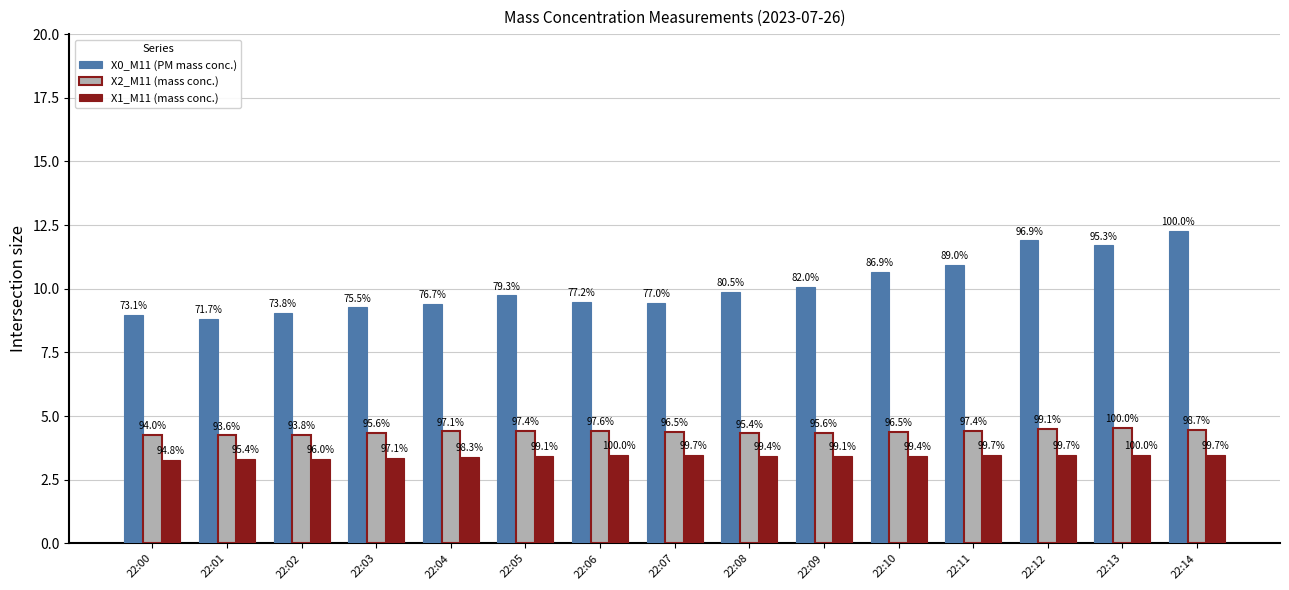

Is the value of X1_M11 (mass conc.) at 22:13 greater than the value of X0_M11 (PM mass conc.) at 22:01?

No